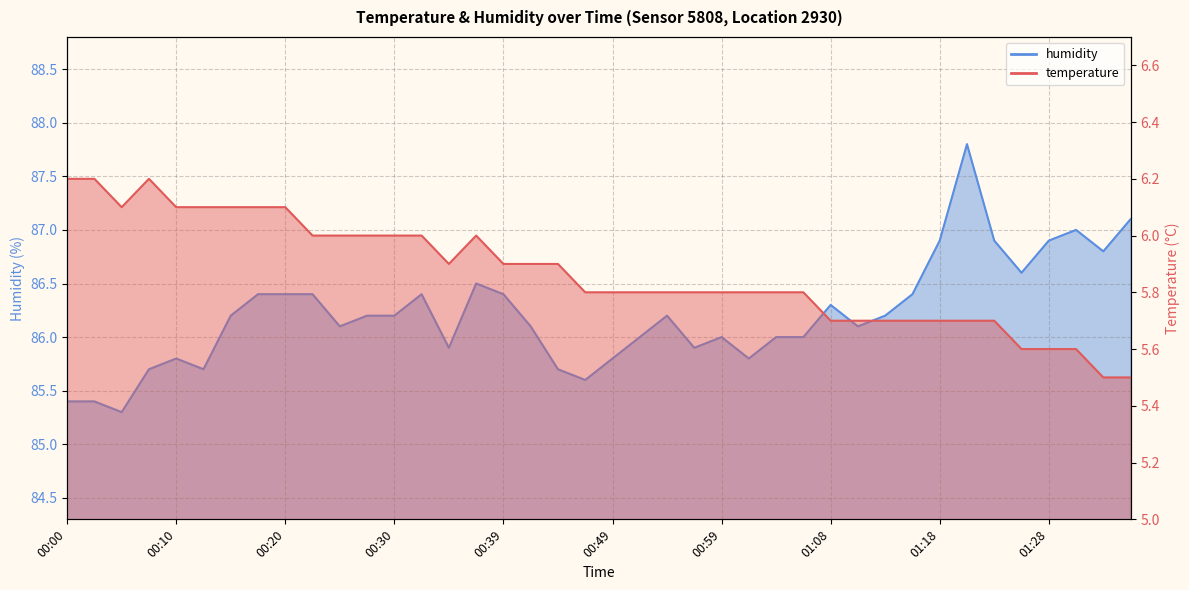

How many temperature values are between 5 and 6?

31